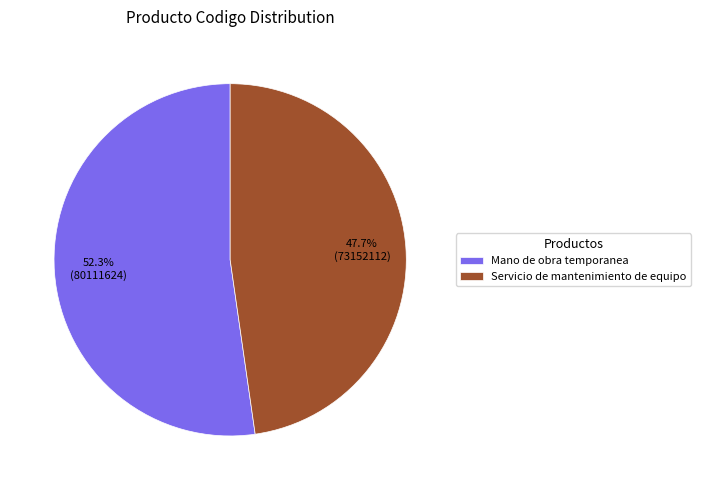

Does Servicio de mantenimiento de equipo account for over 50% of the chart?

No